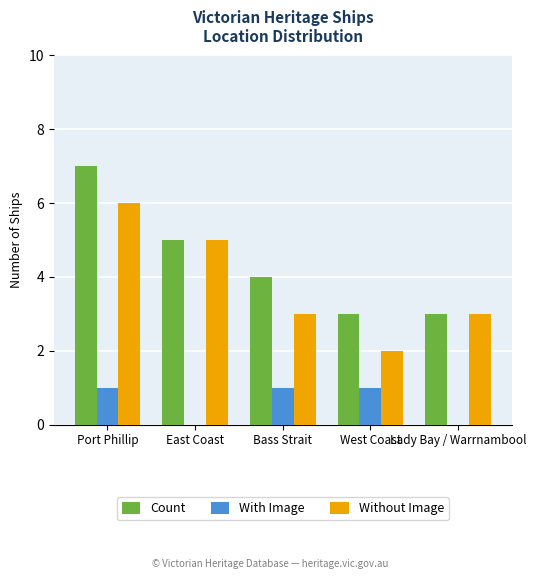

What is the maximum value shown in the chart?

7